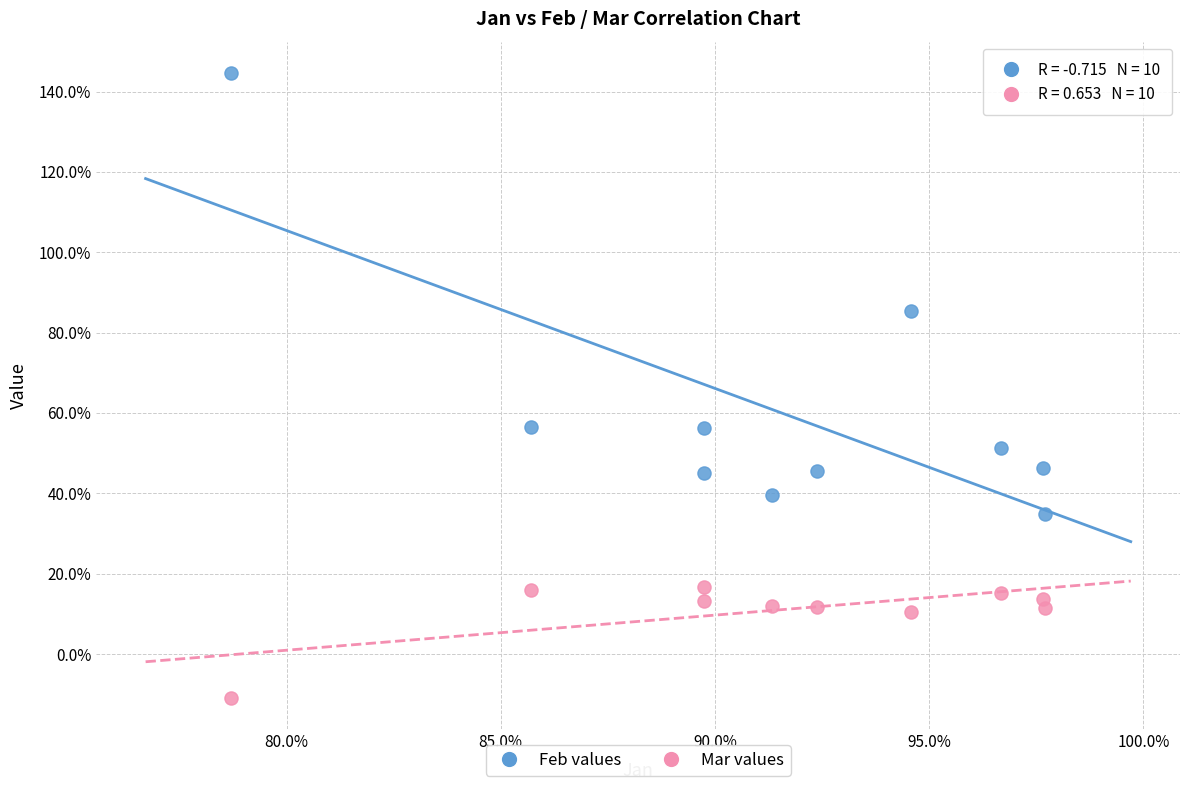

What are all the series names shown in the legend?

Feb values, Mar values